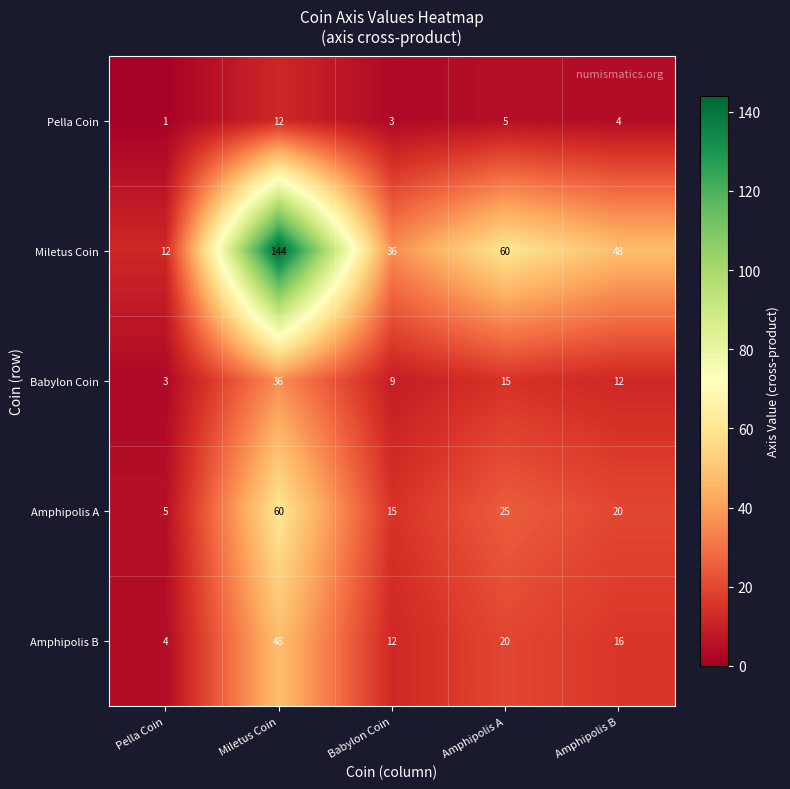

Is it true that Amphipolis A equals 9 at Babylon Coin?

False